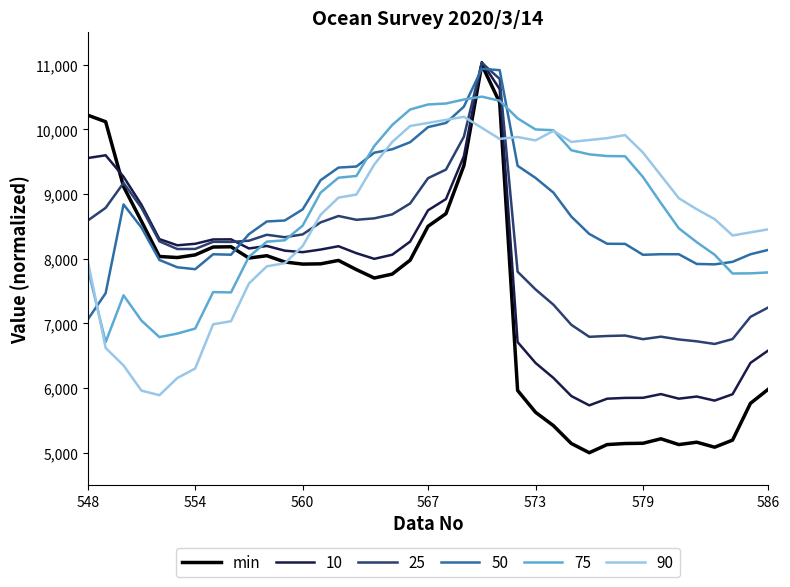

What is the maximum value for 90?

10194.7